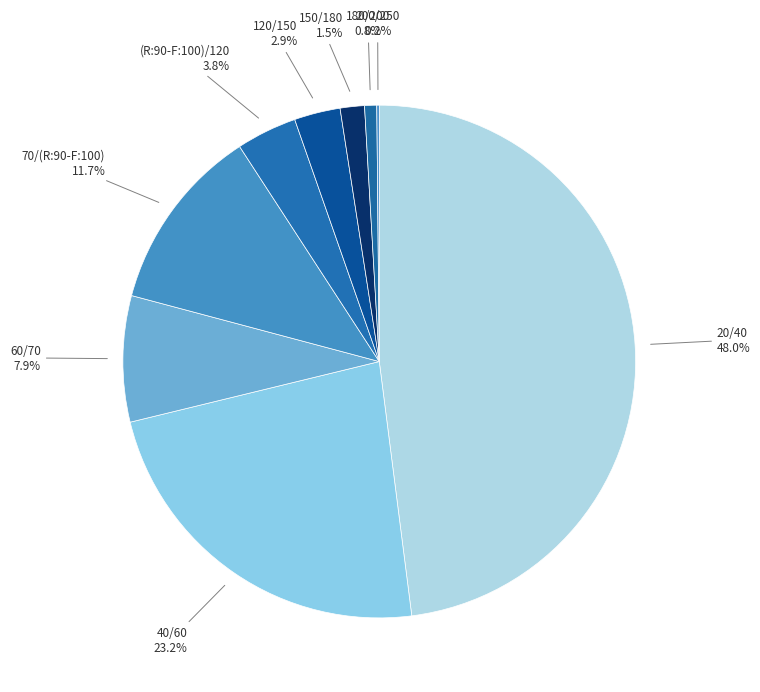

To the nearest percent, what is the difference between the 60/70 and 120/150 slice percentages?

5%